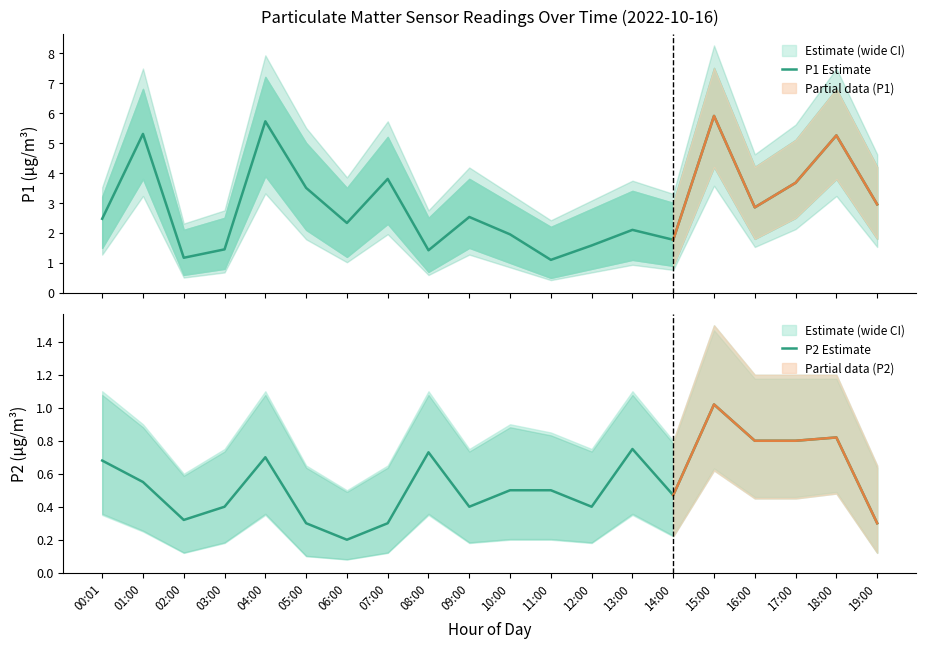

In P2 Estimate, how many points are lower than both neighbors (excluding endpoints)?

5